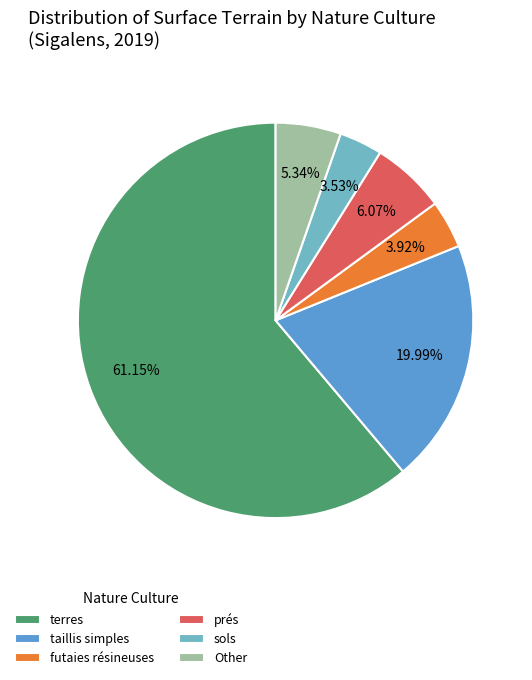

Which category has the biggest portion of the pie?

terres